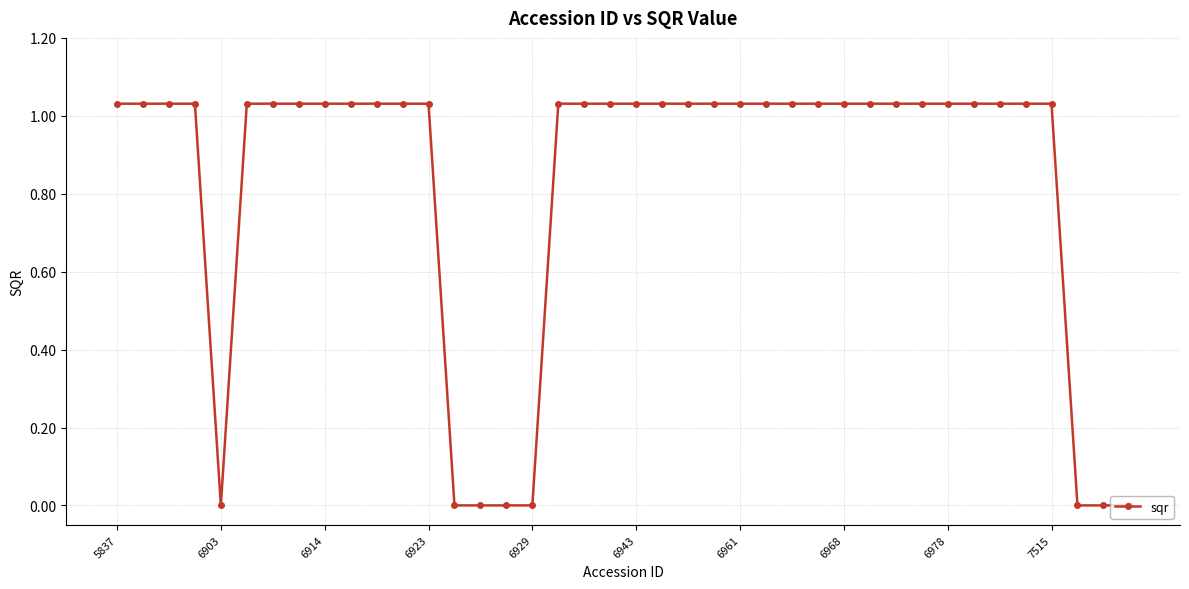

What is the average value?

0.8